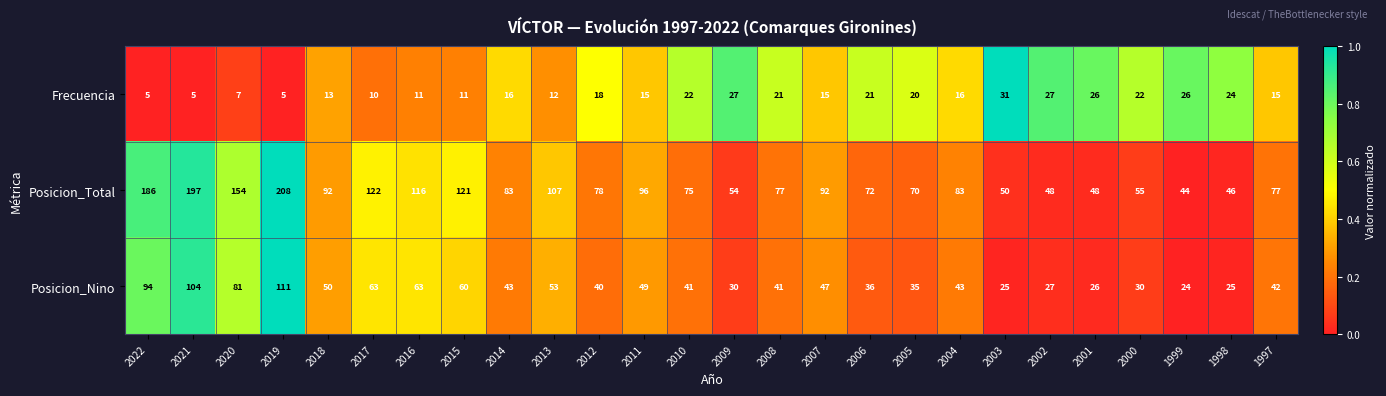

Rank the series at 1999 from highest to lowest value.

Posicion_Total, Frecuencia, Posicion_Nino